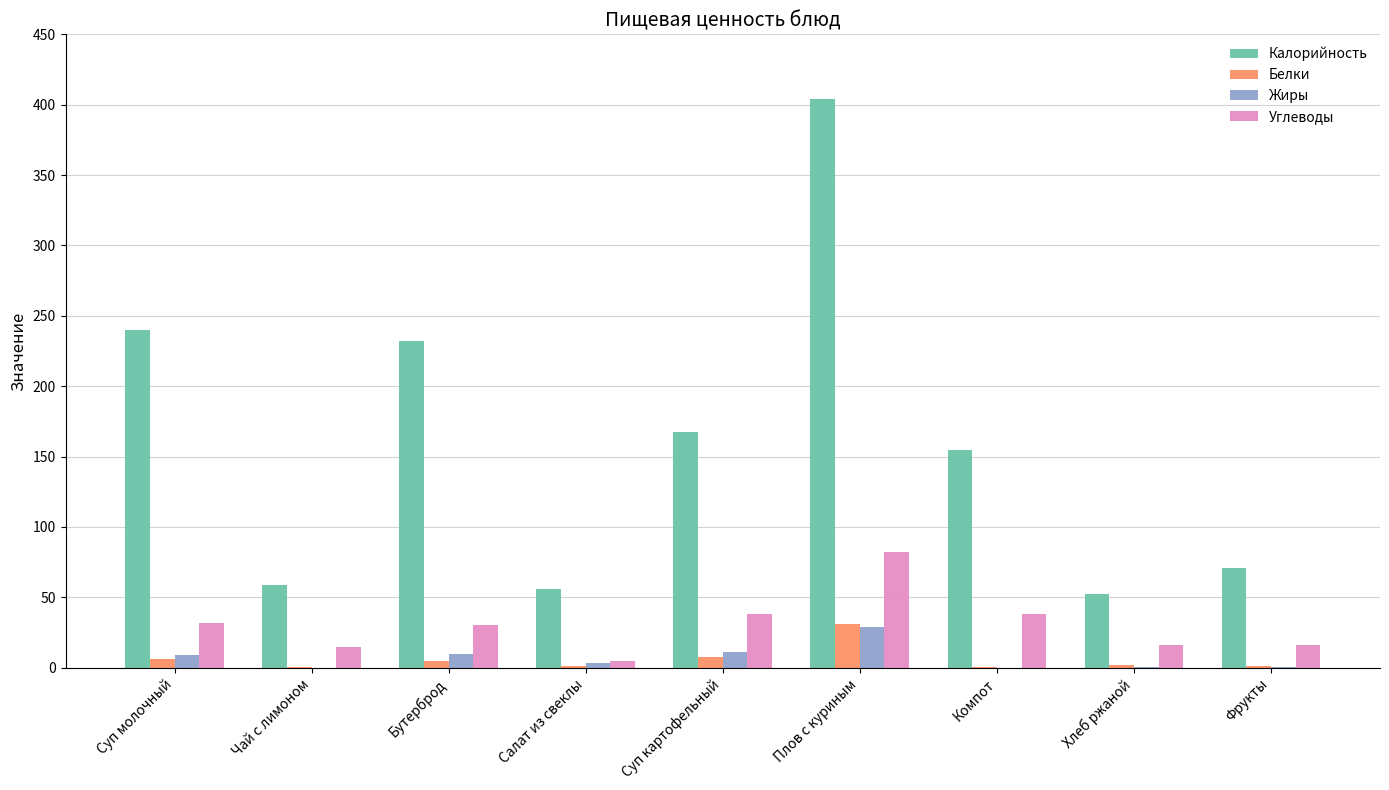

Between Суп молочный and Суп картофельный, which series saw the biggest shift?

Калорийность